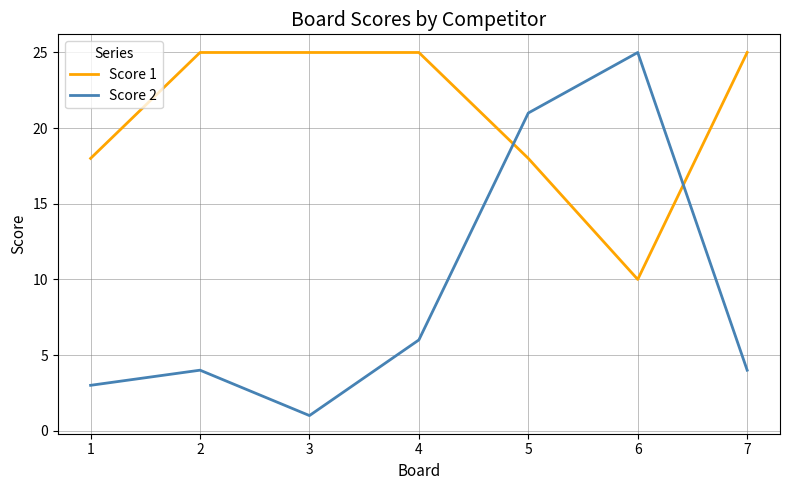

How many lines are shown in the chart?

2